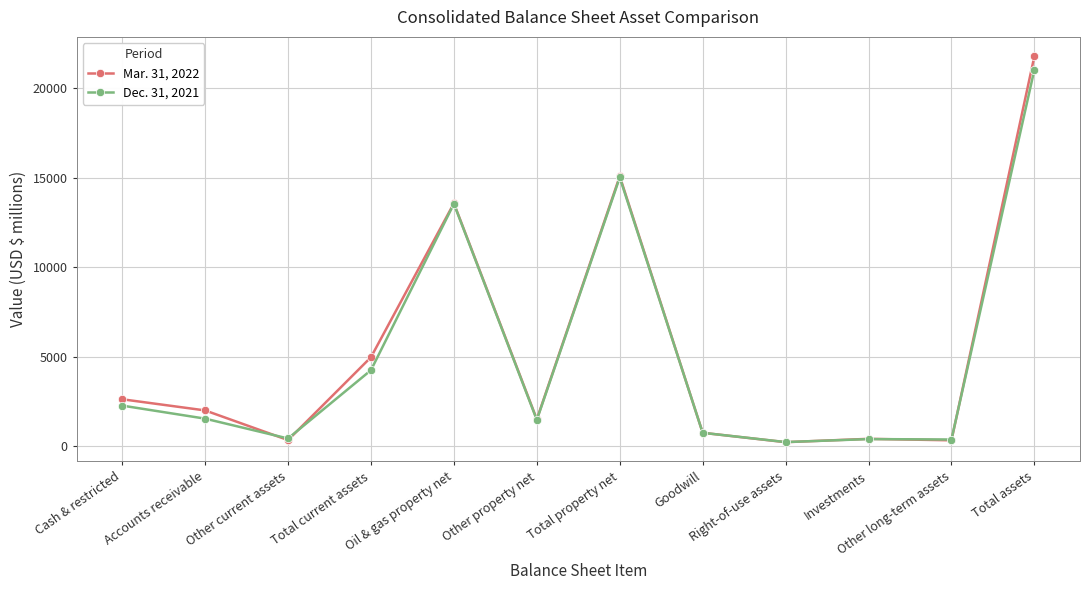

What is the spread (max minus min) of values at Total current assets?

724